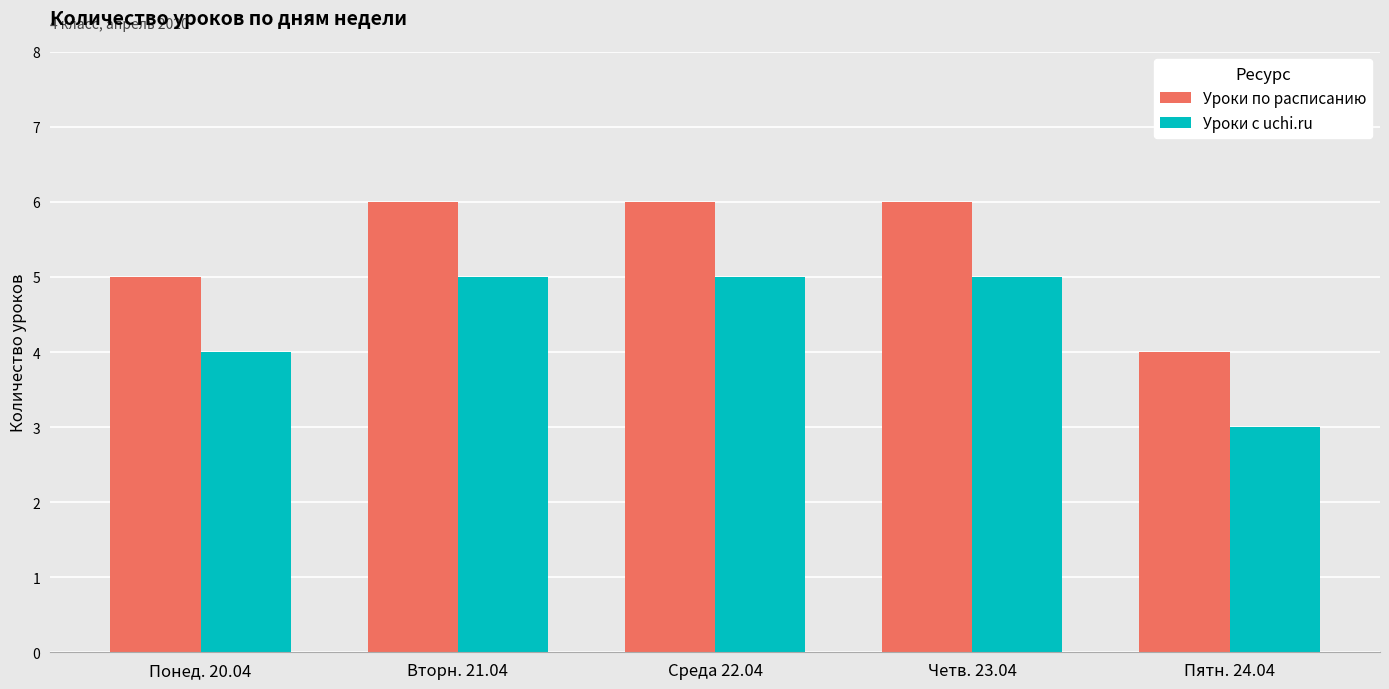

How many groups of bars are there?

5